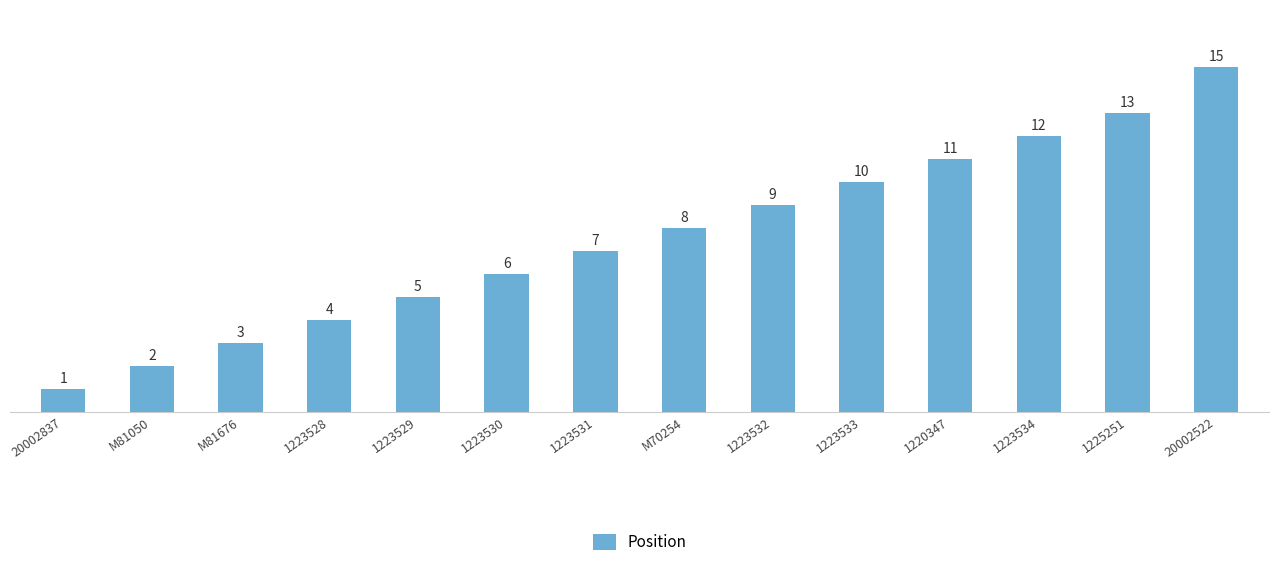

How many bars are there in total?

14